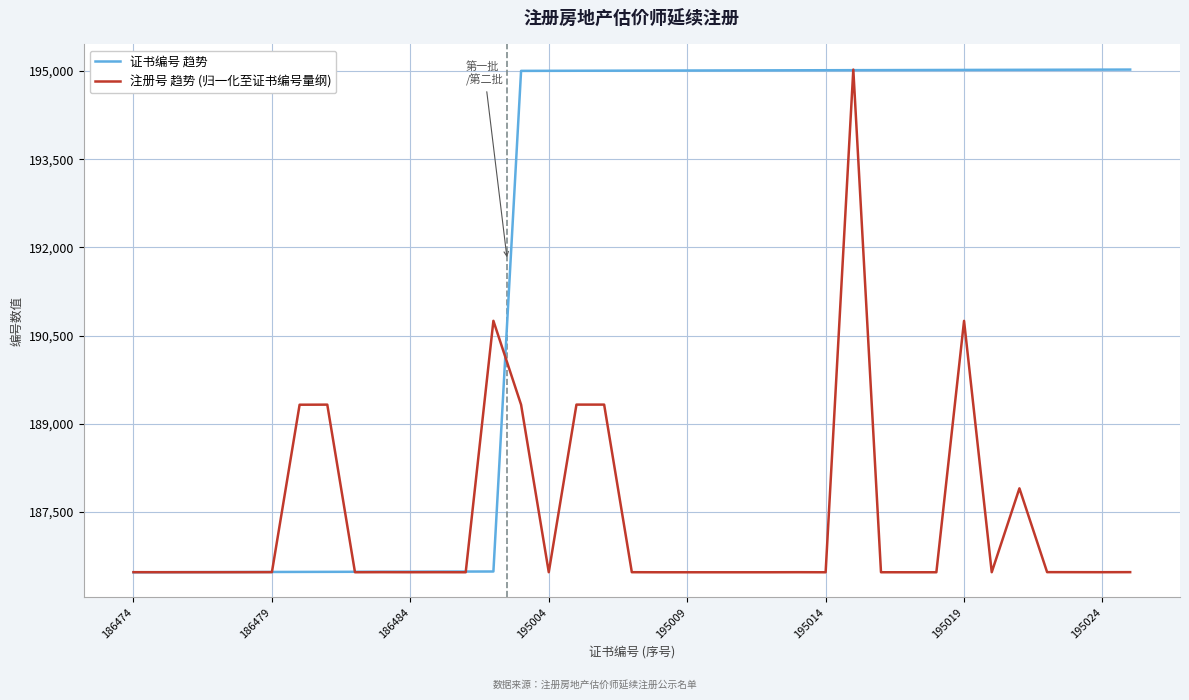

What is the smallest value displayed?

186474.0